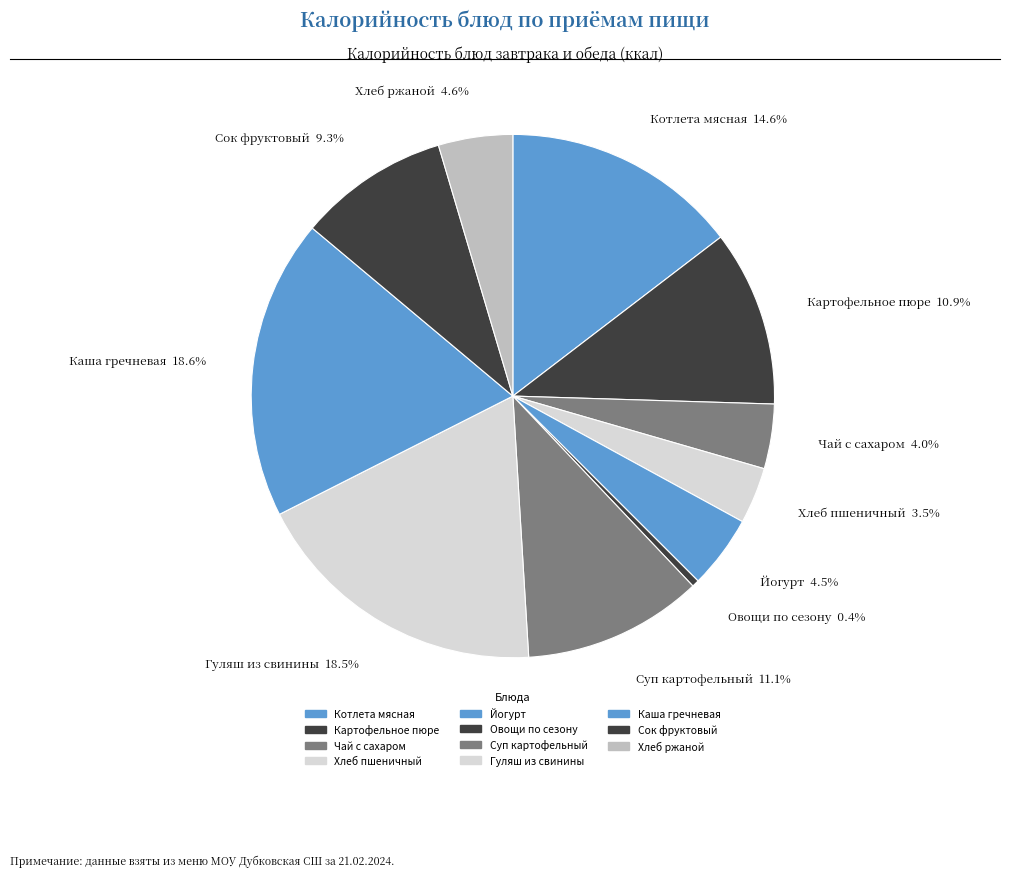

How many segments does this pie chart have?

11